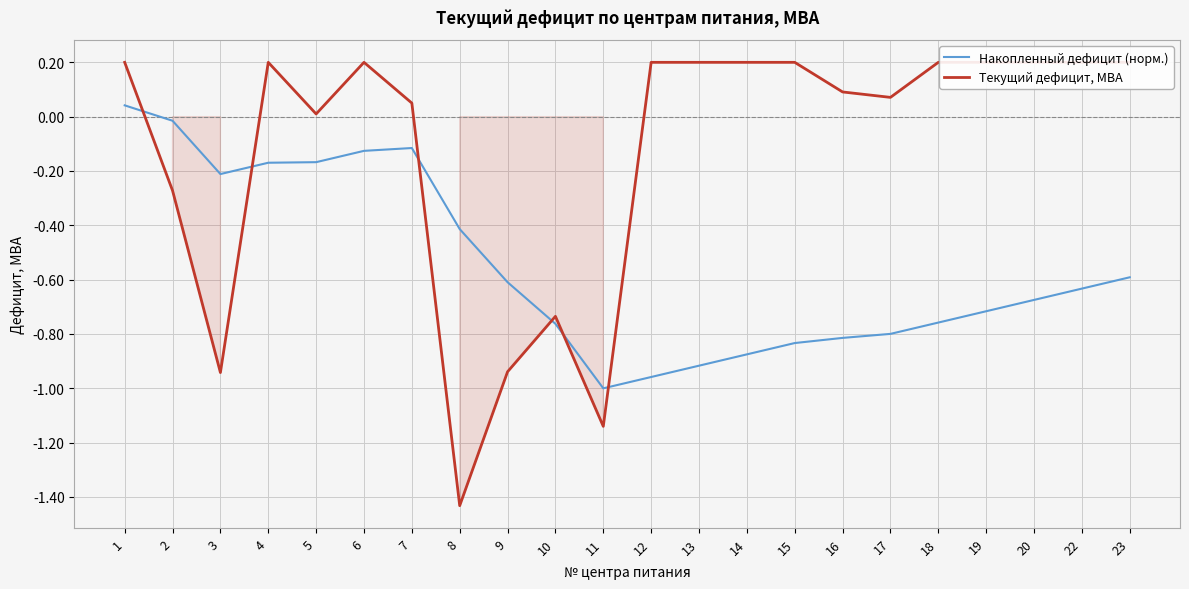

Is this an area chart (filled region under the line)?

No